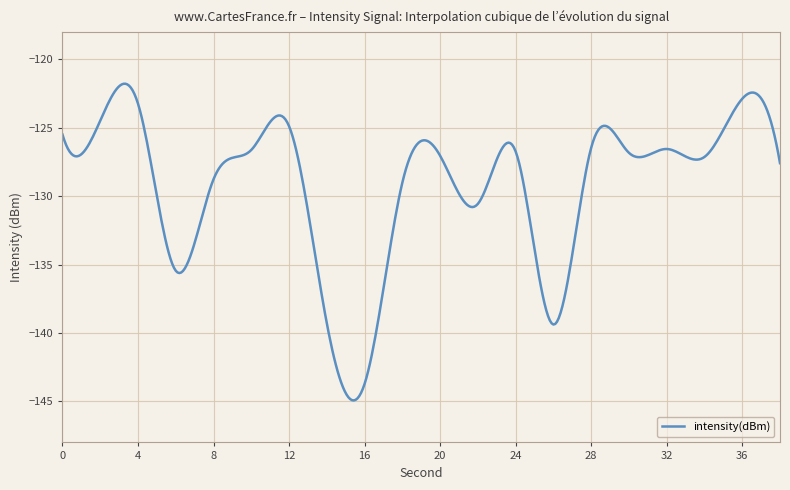

How many lines are shown in the chart?

1